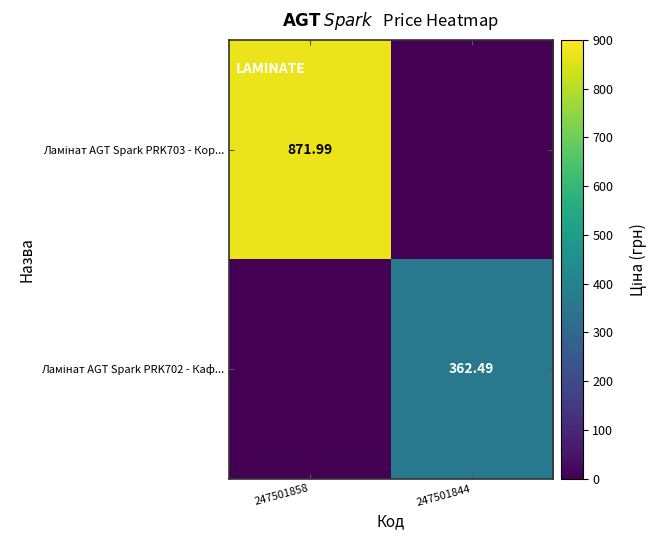

Between 247501858 and 247501844, which is larger?

247501858